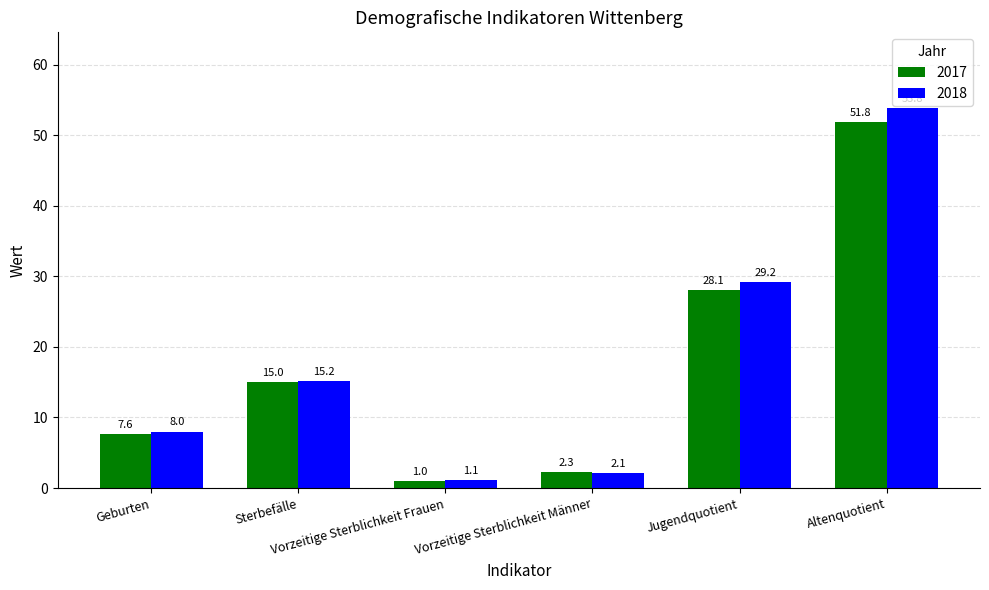

What value does the 2017 series have at Geburten?

7.6